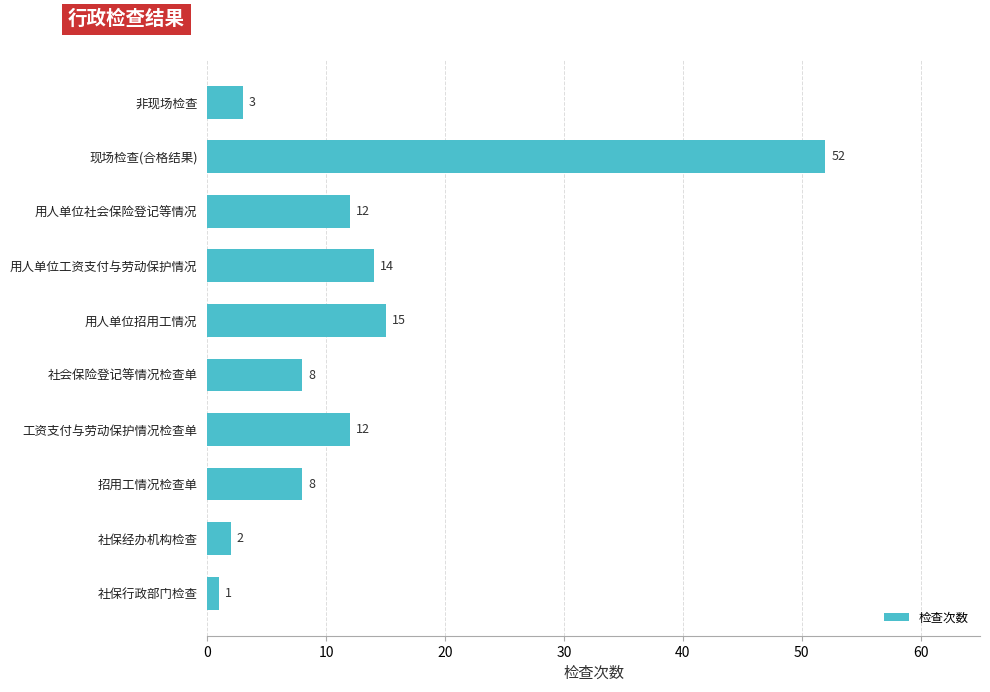

Reading bottom to top, extract all data points from this chart.

社保行政部门检查=1	社保经办机构检查=2	招用工情况检查单=8	工资支付与劳动保护情况检查单=12	社会保险登记等情况检查单=8	用人单位招用工情况=15	用人单位工资支付与劳动保护情况=14	用人单位社会保险登记等情况=12	现场检查(合格结果)=52	非现场检查=3